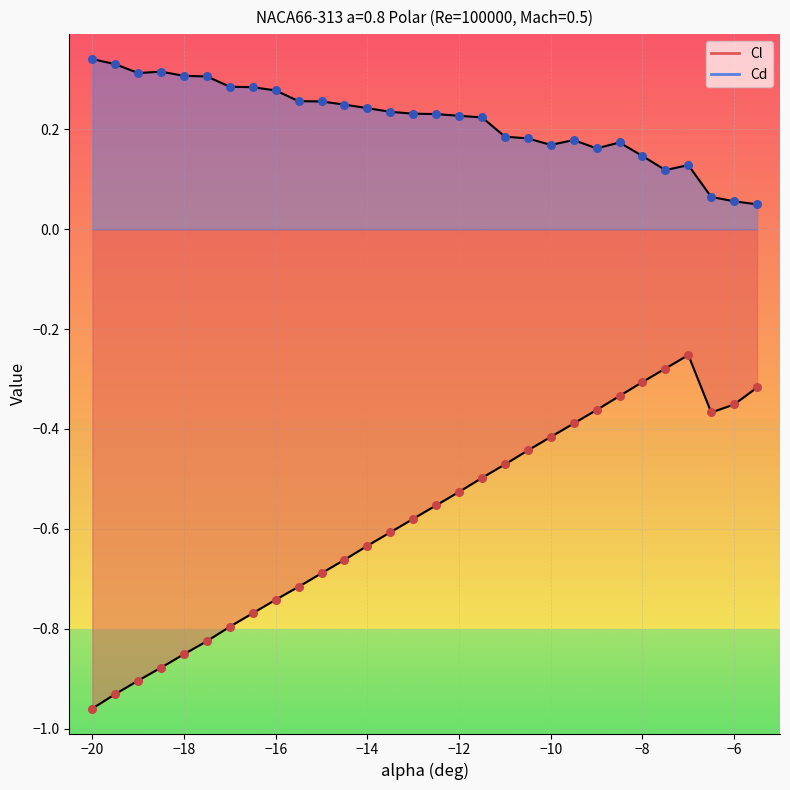

At how many categories does at least one series exceed 0?

30